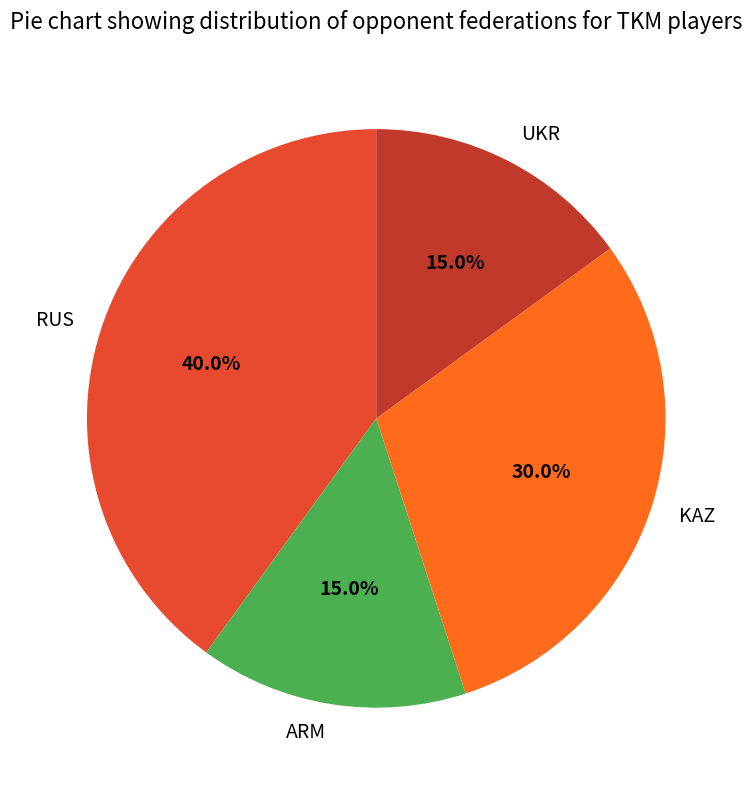

Between RUS and ARM, which is larger?

RUS